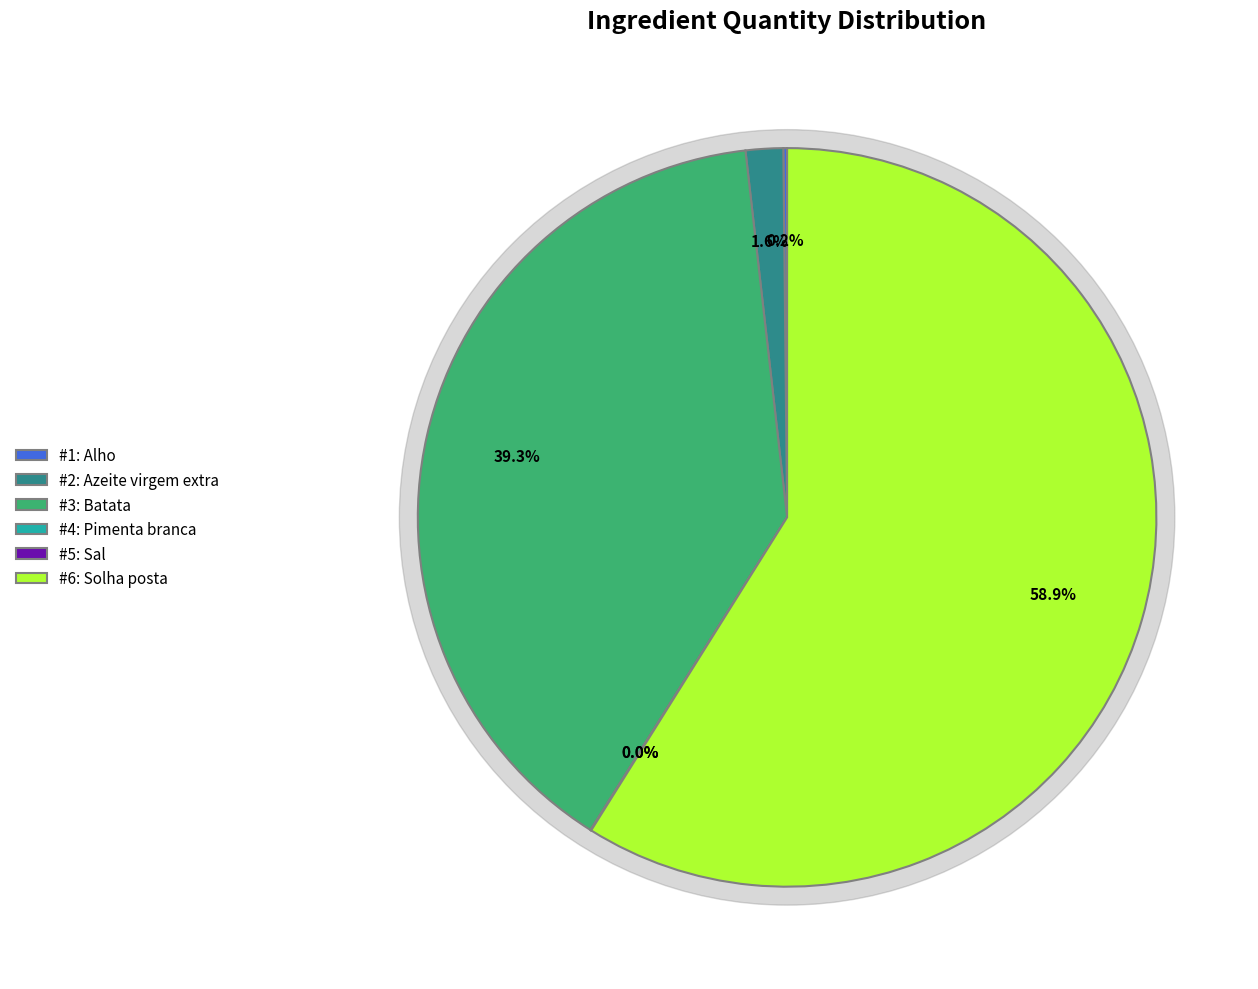

True or false: Pimenta branca accounts for 1% of the total.

False